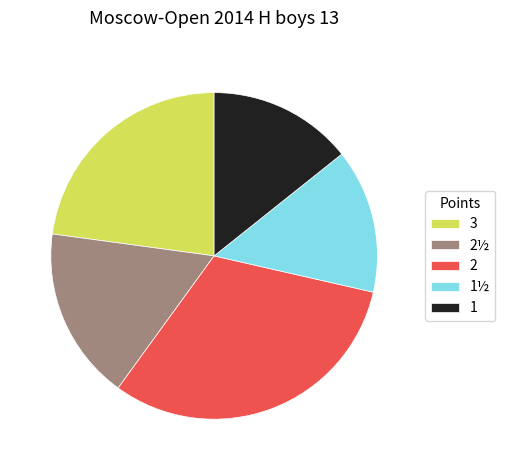

Does 2½ represent more than half of the total?

No